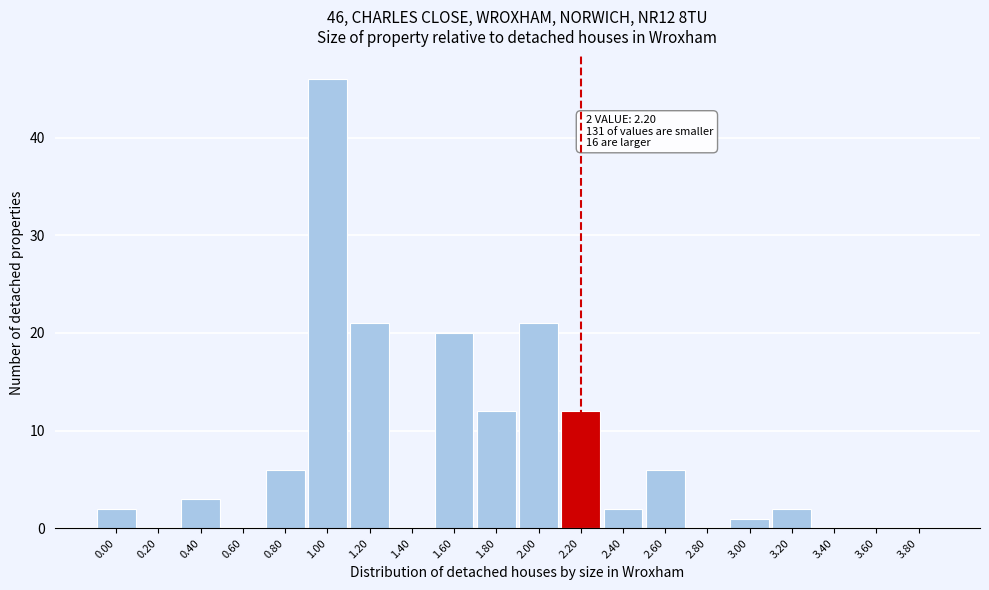

Reading left to right, extract all data points from this chart.

0.00=2	0.20=0	0.40=3	0.60=0	0.80=6	1.00=46	1.20=21	1.40=0	1.60=20	1.80=12	2.00=21	2.20=12	2.40=2	2.60=6	2.80=0	3.00=1	3.20=2	3.40=0	3.60=0	3.80=0